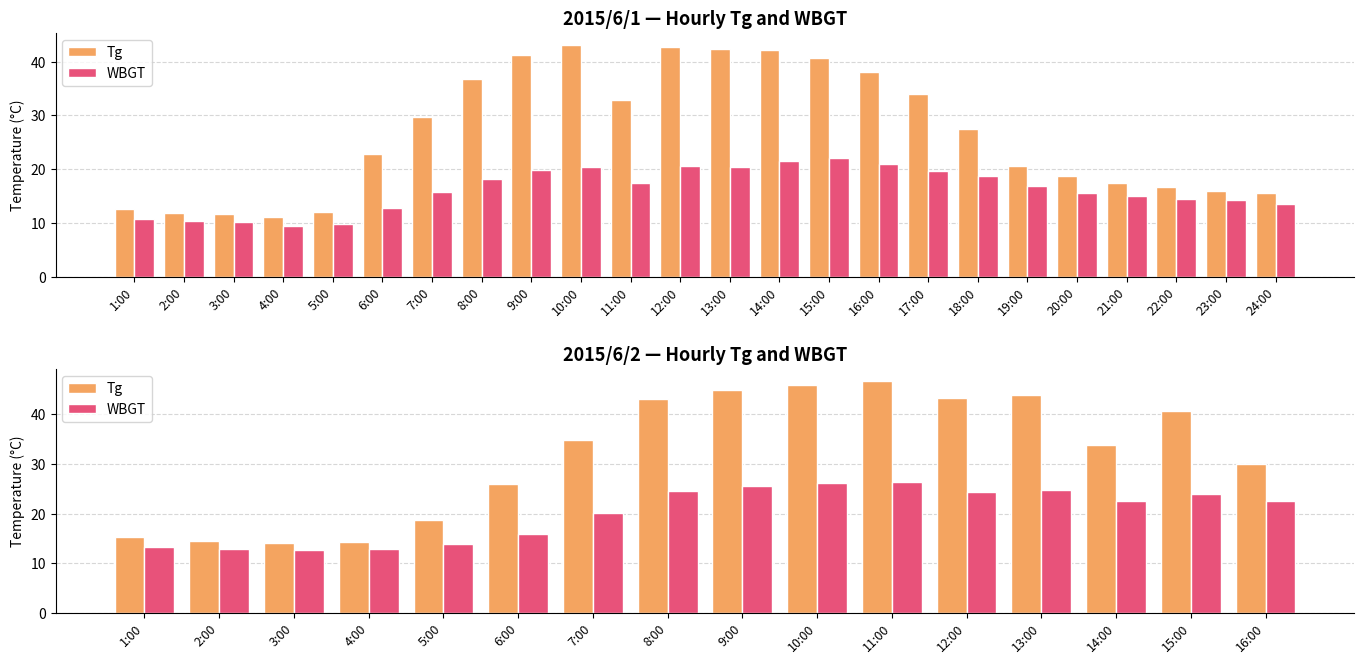

Is the value of WBGT at 9:00 greater than the value of Tg at 10:00?

No